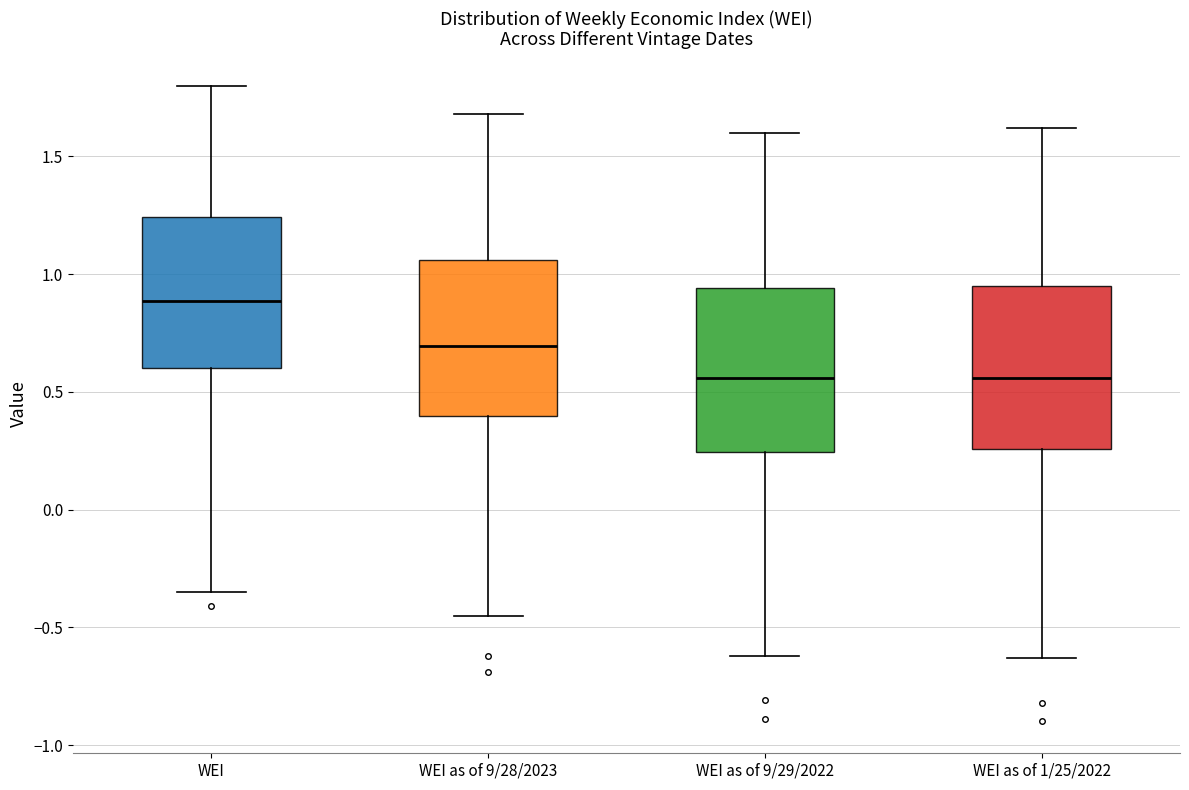

Reading left to right, read every box against the y-axis: the position of its median line, the range the box covers, and the ends of its whiskers. The values are not printed on the chart, so give them approximately, as read against the axis.

WEI: median 0.90, box 0.60 to 1.25, whiskers -0.35 to 1.80
WEI as of 9/28/2023: median 0.70, box 0.40 to 1.05, whiskers -0.45 to 1.70
WEI as of 9/29/2022: median 0.55, box 0.25 to 0.95, whiskers -0.60 to 1.60
WEI as of 1/25/2022: median 0.55, box 0.25 to 0.95, whiskers -0.65 to 1.60